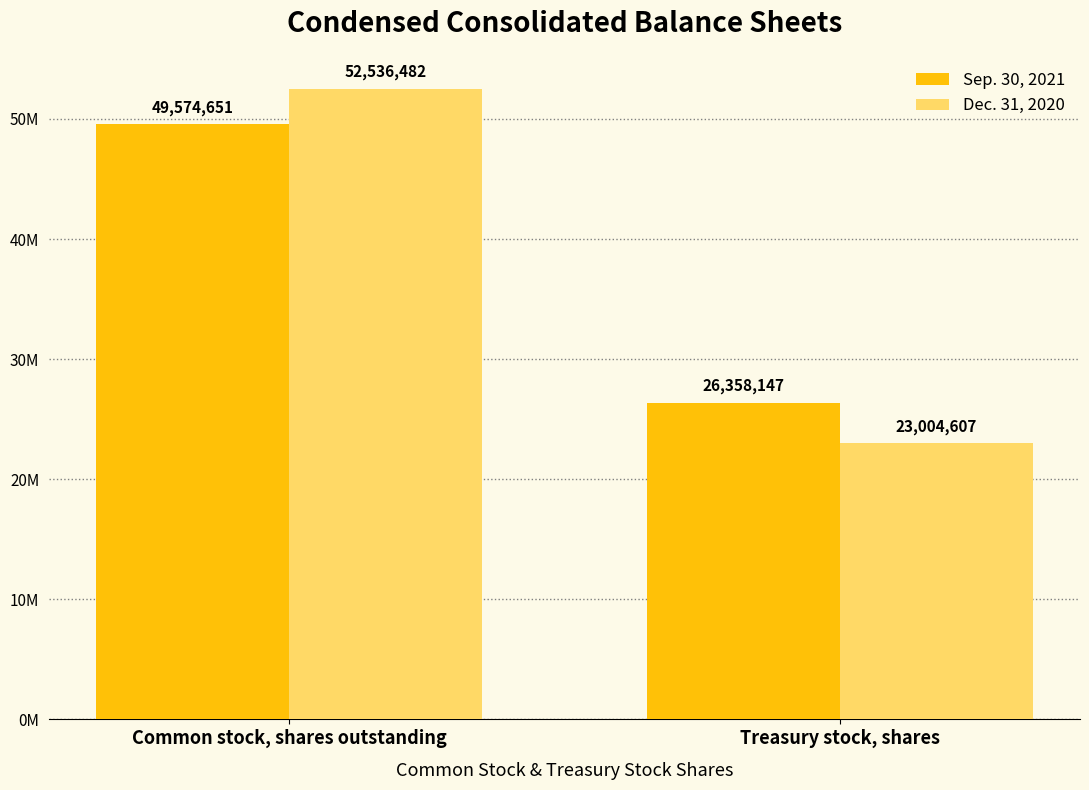

Are the bars grouped side by side (vs. stacked)?

Yes